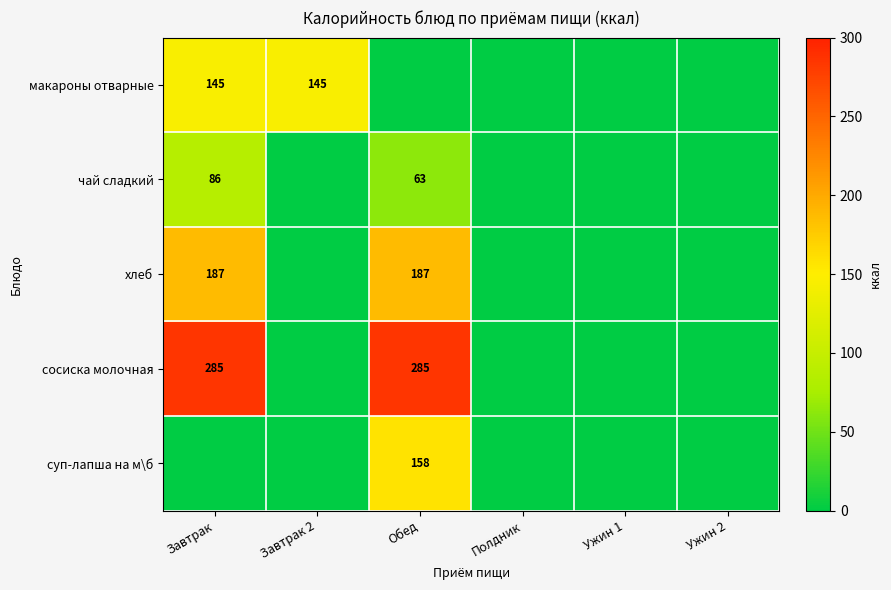

Is it true that сосиска молочная equals 285 at Завтрак?

True